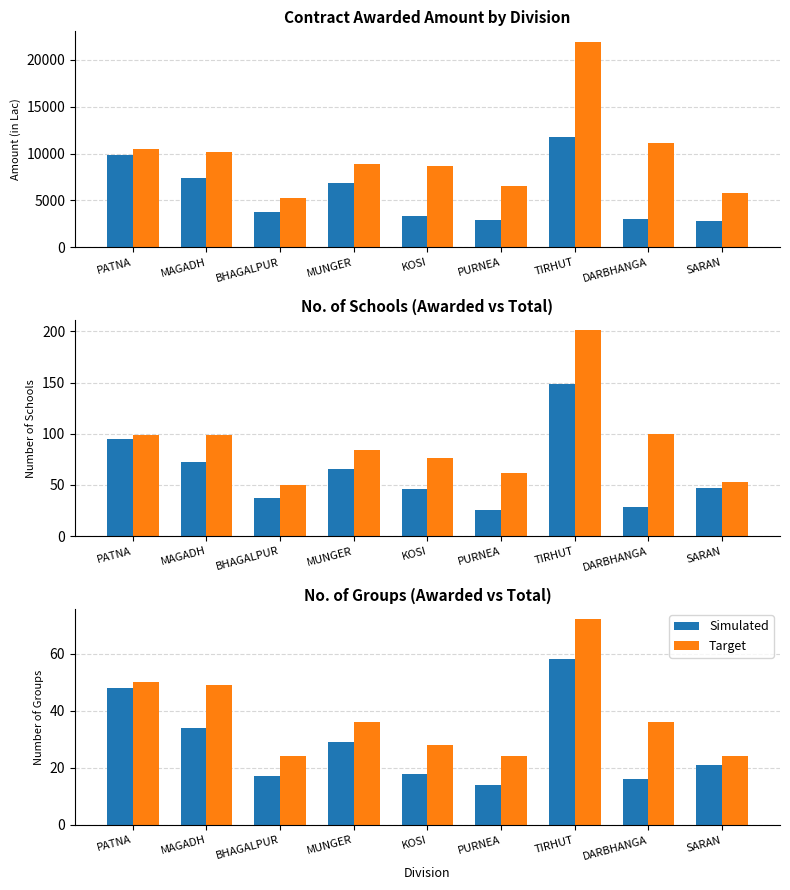

At how many categories does at least one series exceed 50?

1